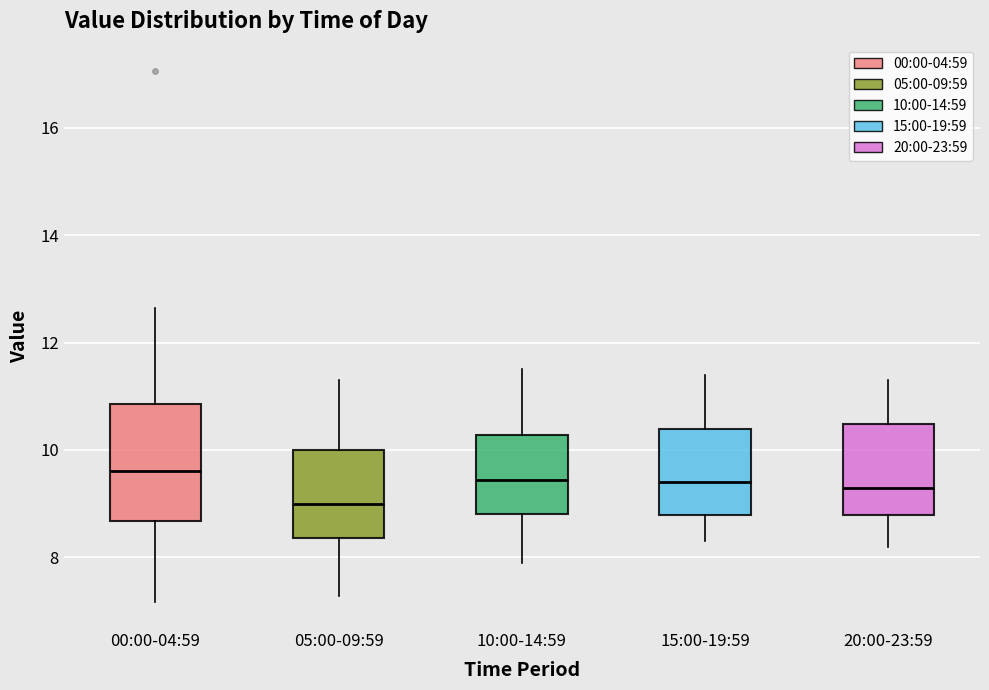

Where is the upper edge of the box for 15:00-19:59 on the y-axis? The values are not printed on the chart, so give them approximately, as read against the axis.

10.4